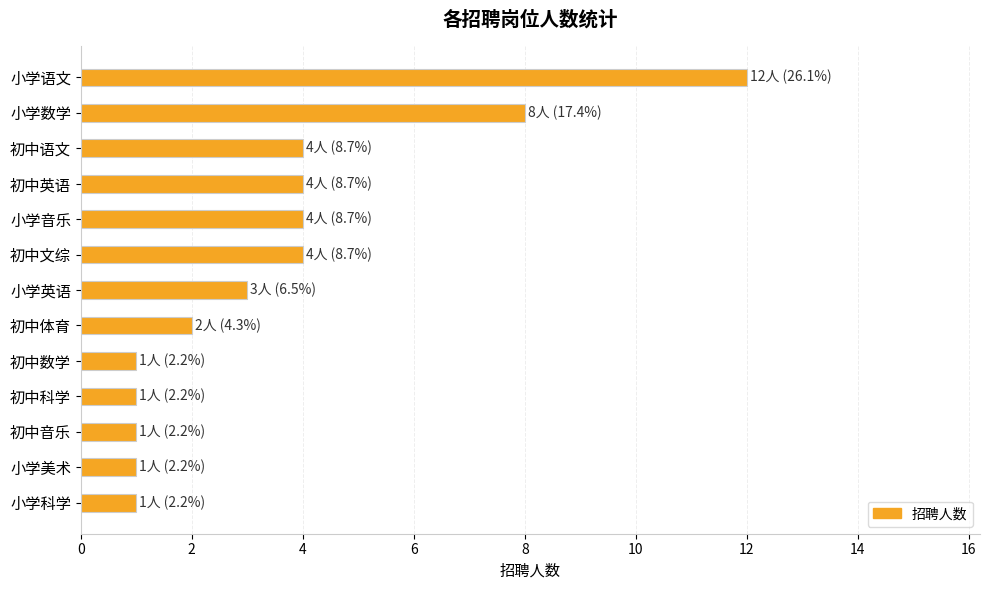

Is it true that the value at 小学英语 is 3?

True